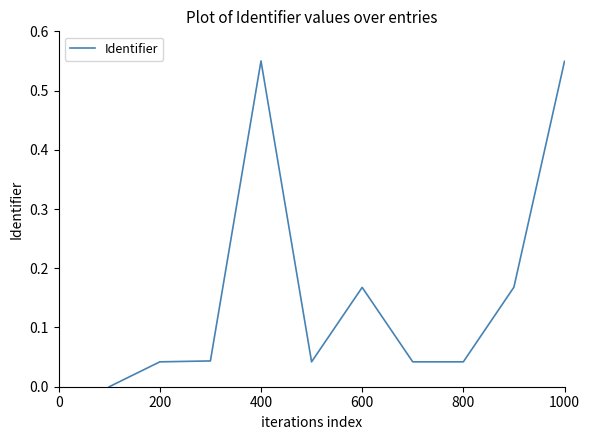

How many points are higher than both their immediate neighbors (excluding endpoints)?

2